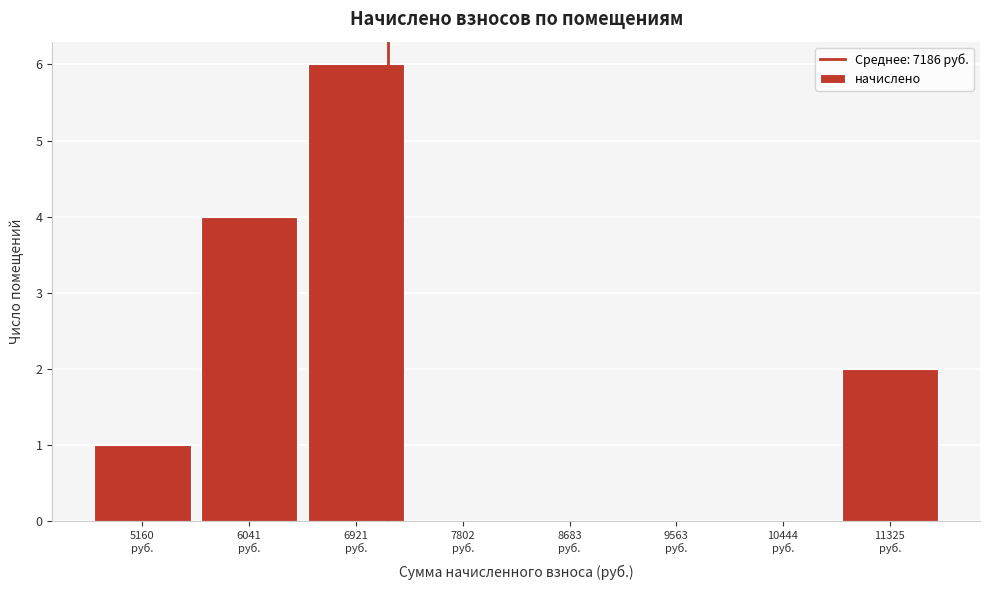

Reading left to right, list every bar in this chart as the range it spans on the x-axis followed by its height. Neither the bar edges nor the heights are printed on the chart, so give them approximately, as read against the axes.

4700 to 5600: 1
5600 to 6500: 4
6500 to 7400: 6
7400 to 8200: 0
8200 to 9100: 0
9100 to 10000: 0
10000 to 10900: 0
10900 to 11800: 2